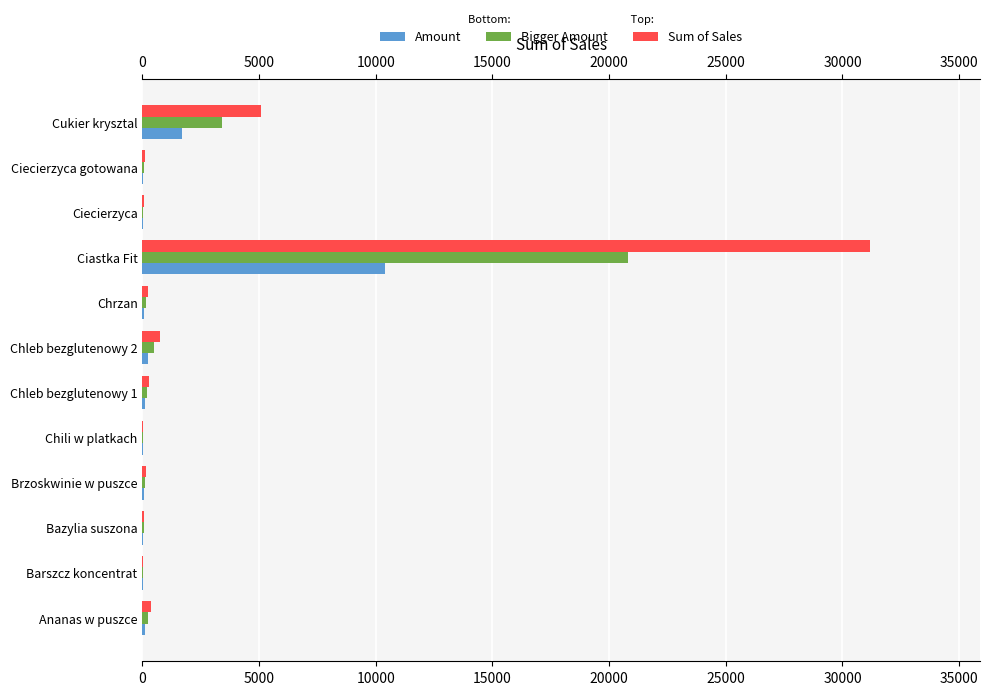

What is the greatest value displayed?

31200